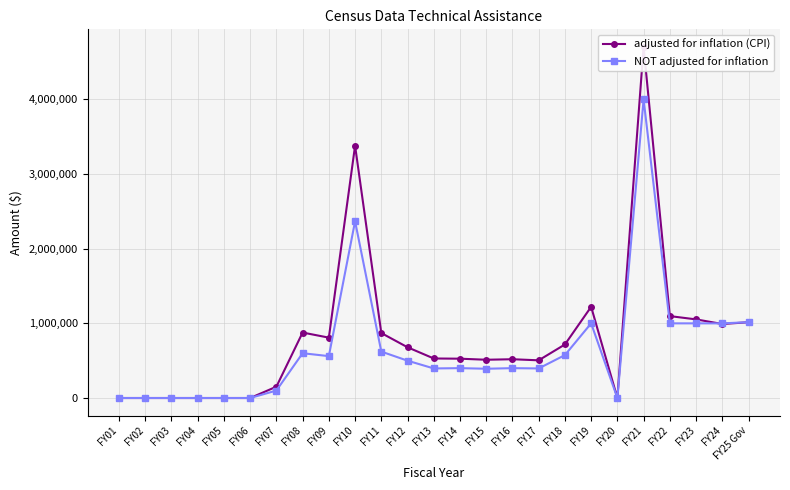

What is the approximate value of NOT adjusted for inflation at FY14, to the nearest 10?

400000